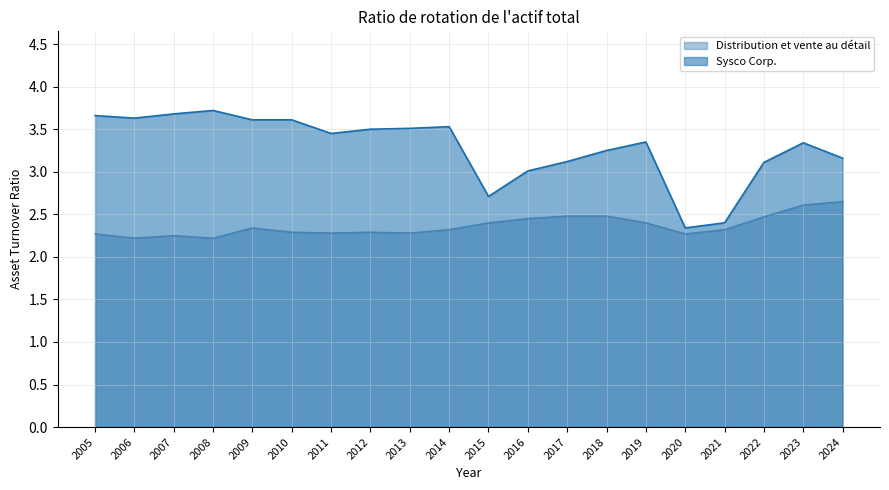

What is the value of the Sysco Corp. point at the 3rd from the left?

3.7